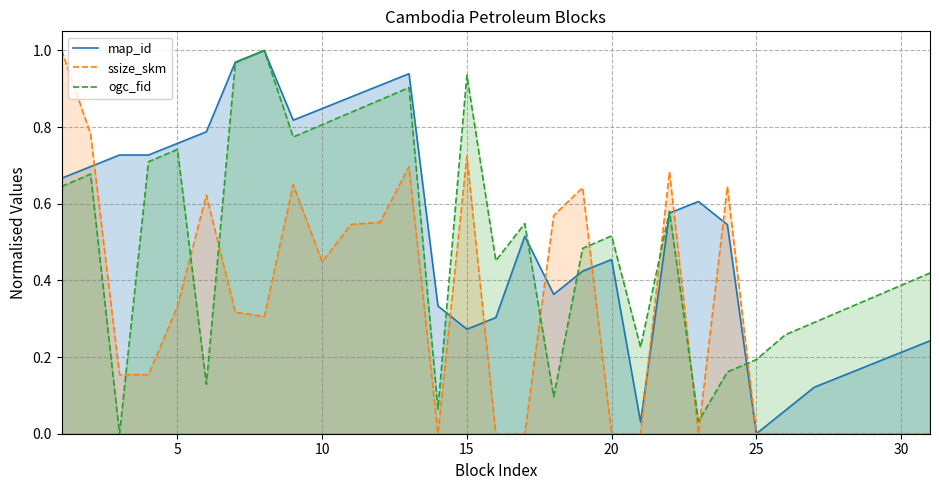

After their last crossing, which series has the higher values: ogc_fid or ssize_skm?

ogc_fid